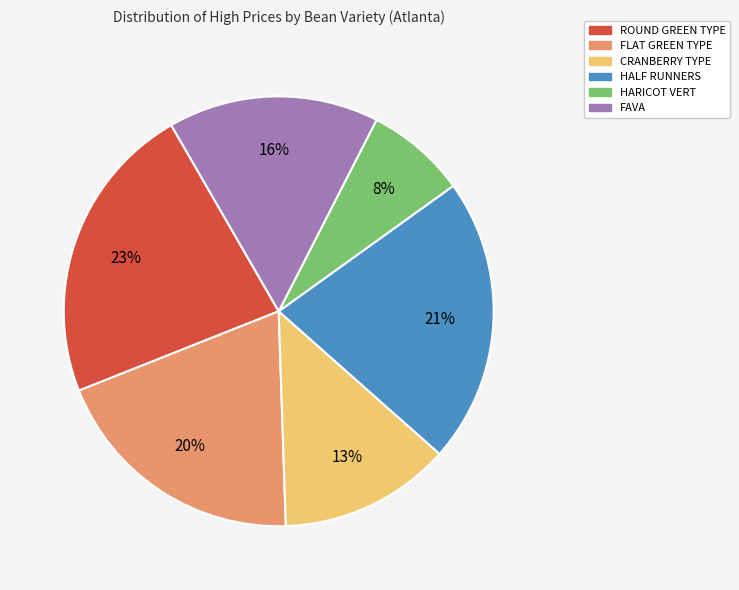

Is there a majority slice in this chart?

No